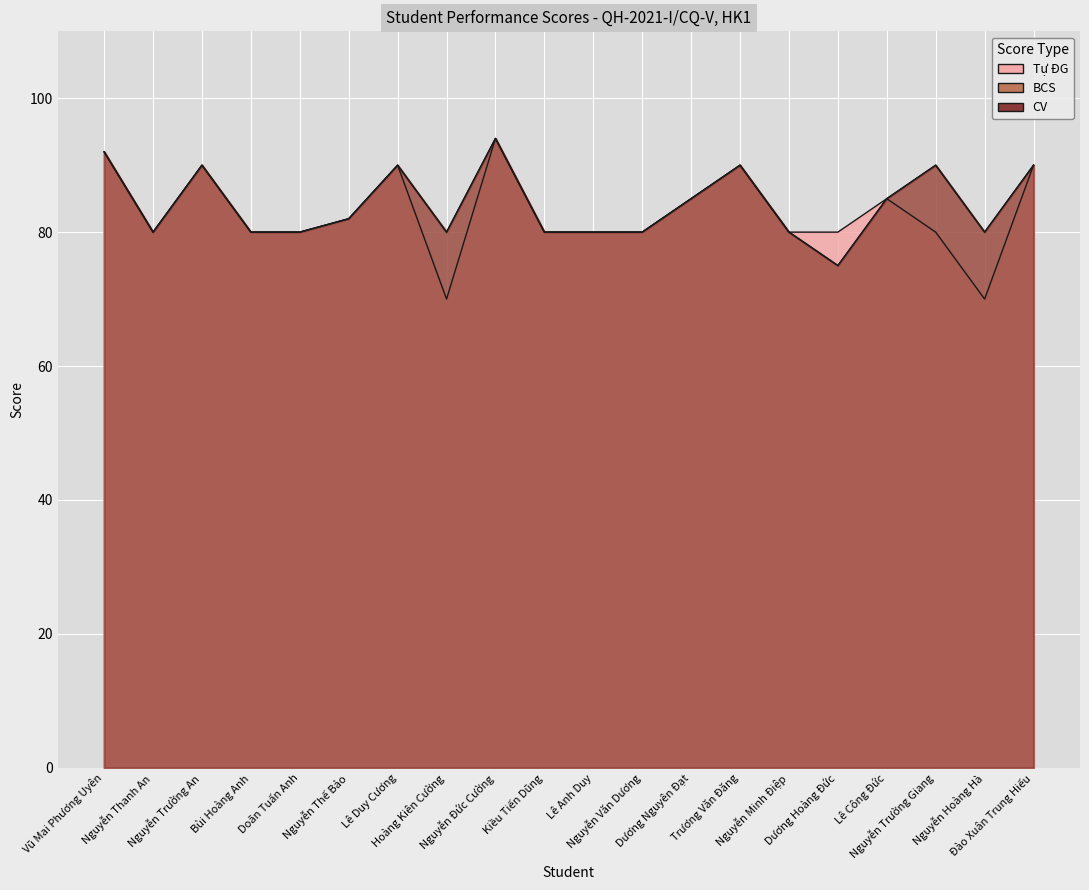

Reading left to right, extract all data points from this chart.

Tự ĐG: 92	80	90	80	80	82	90	70	94	80	80	80	85	90	80	80	85	80	70	90
BCS: 92	80	90	80	80	82	90	80	94	80	80	80	85	90	80	75	85	90	80	90
CV: 92	80	90	80	80	82	90	80	94	80	80	80	85	90	80	75	85	90	80	90